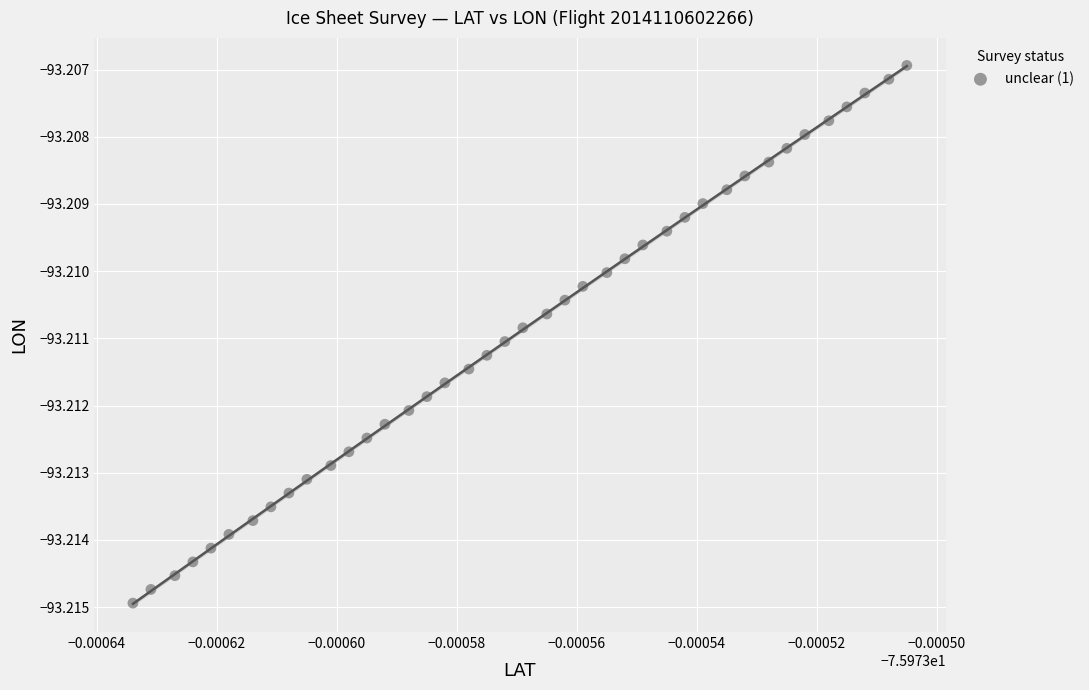

How many data points are displayed?

40